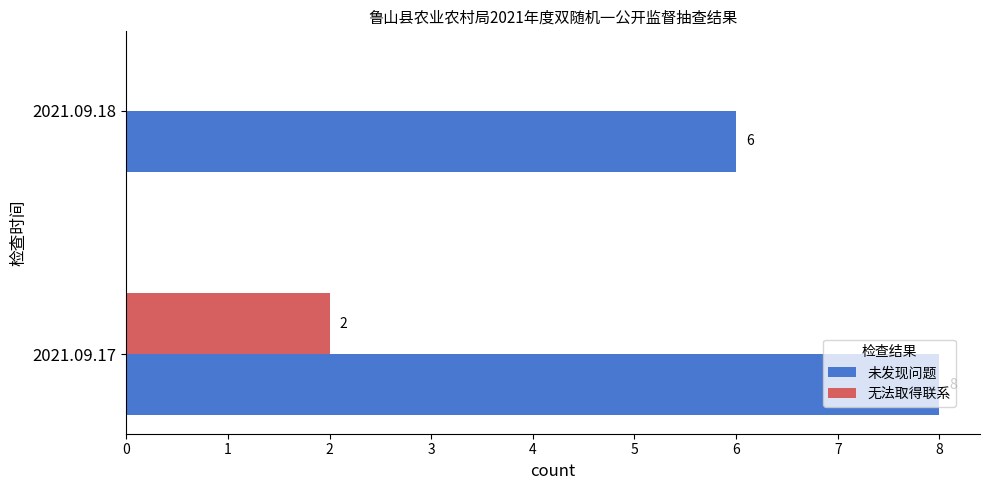

The value of 未发现问题 at 2021.09.18 is 3. True or false?

False